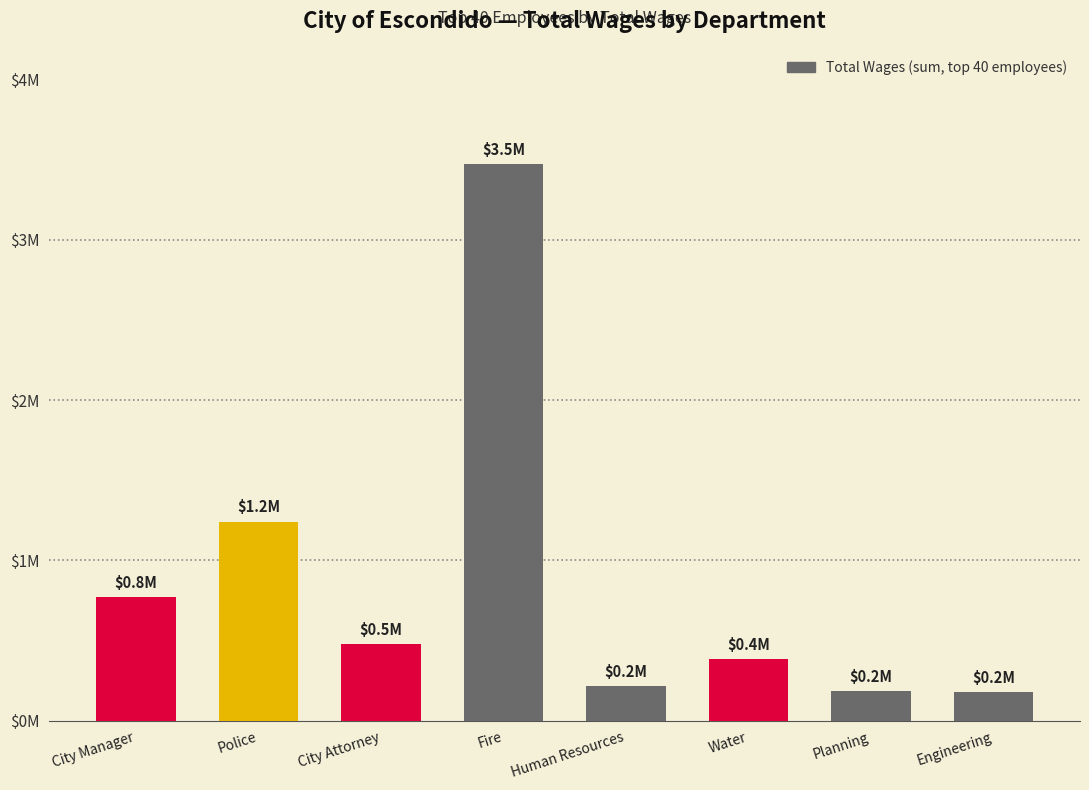

What is the value of the 3rd bar from the left?

477021